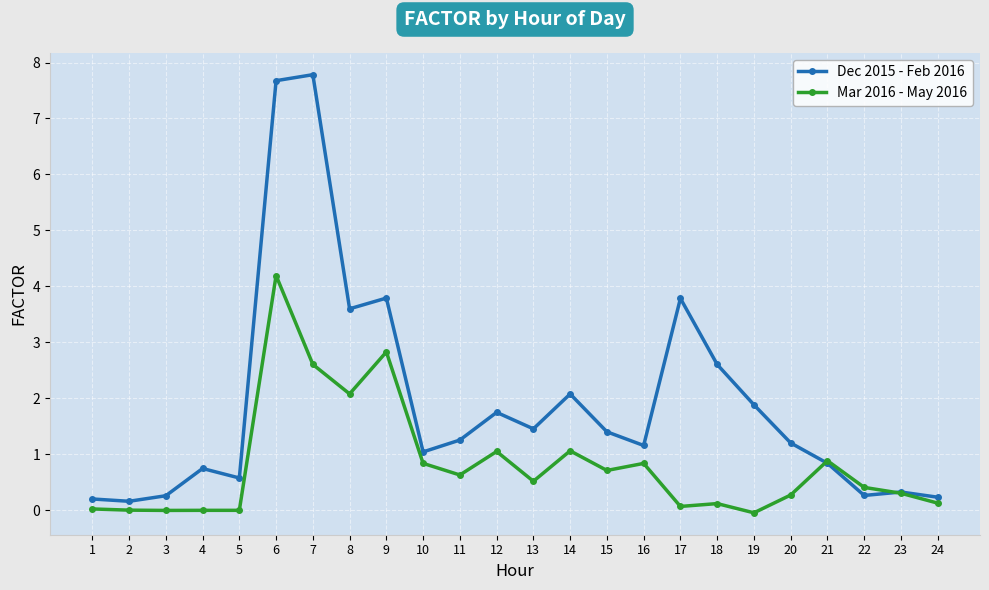

Which label corresponds to the largest value in the chart?

7